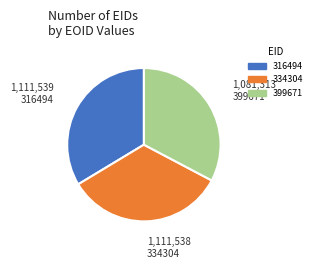

The 334304 slice represents 22% of the pie. True or false?

False